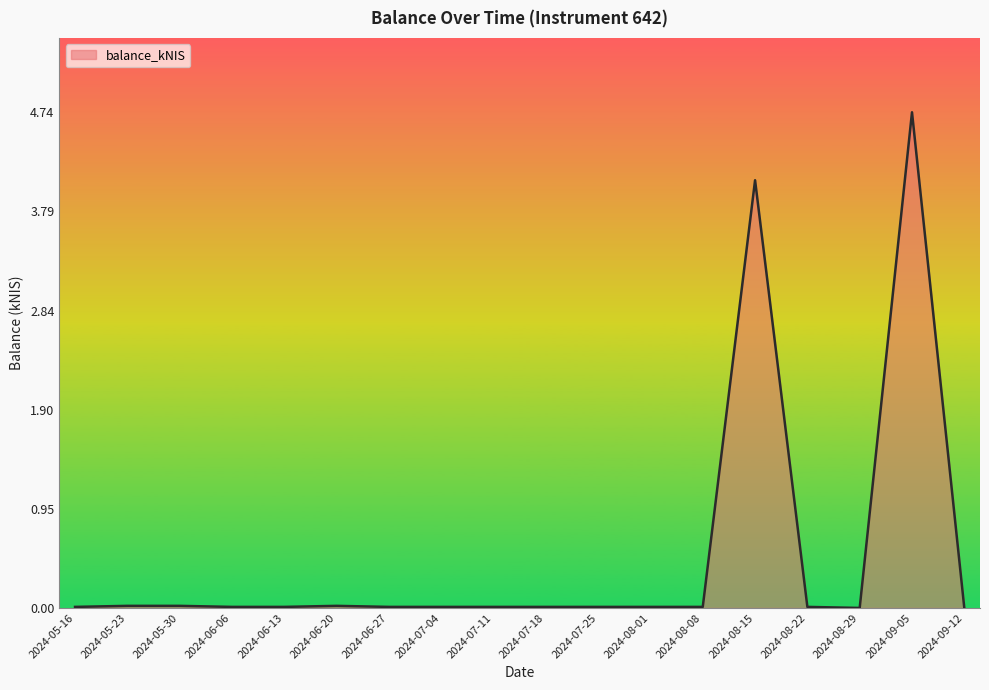

What is the maximum value shown in the chart?

4.7